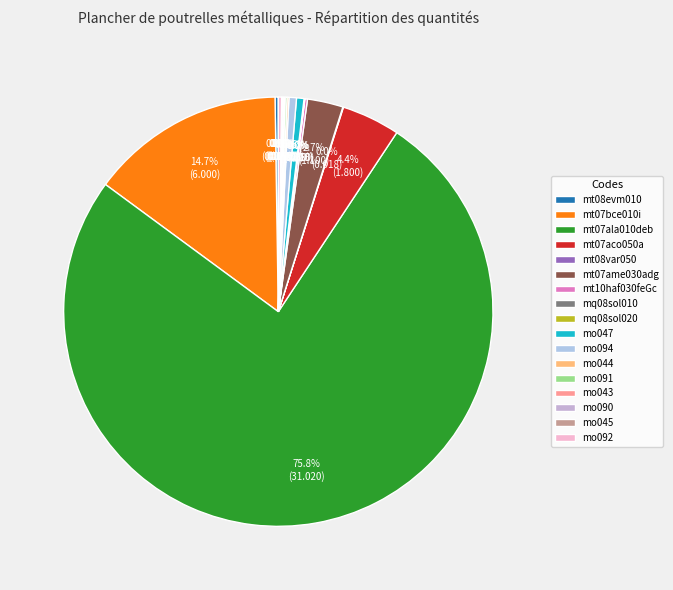

What percentage is NOT represented by mt07aco050a?

95.6%